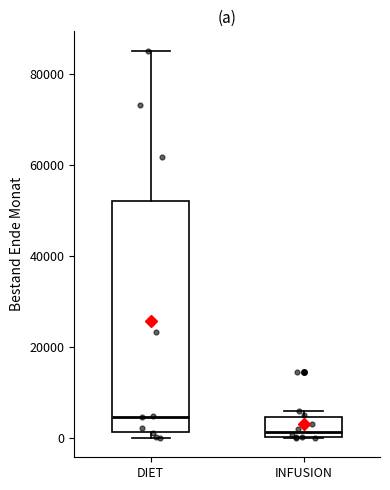

Reading left to right, transcribe this box plot: for each box, give where its median line is, the range the box spans, and where its two whiskers end, as read against the y-axis. The values are not printed on the chart, so give them approximately, as read against the axis.

DIET: median 4000, box 2000 to 52000, whiskers 0 to 86000
INFUSION: median 2000, box 0 to 4000, whiskers 0 to 6000